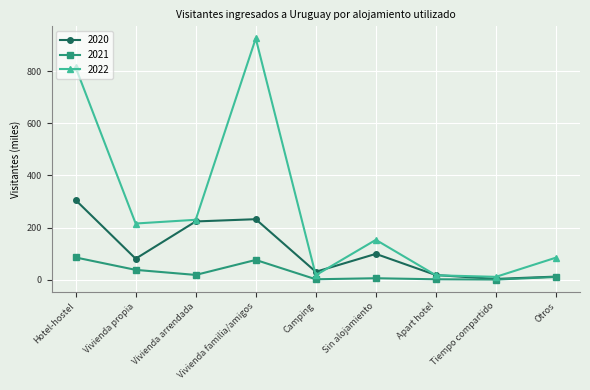

What are all the series names shown in the legend?

2020, 2021, 2022